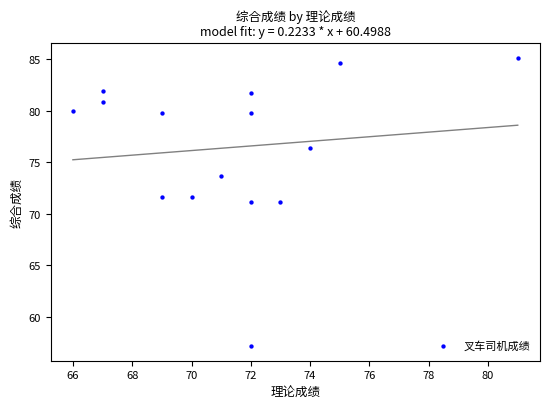

What is the range of Y values (max minus min)?

28.0